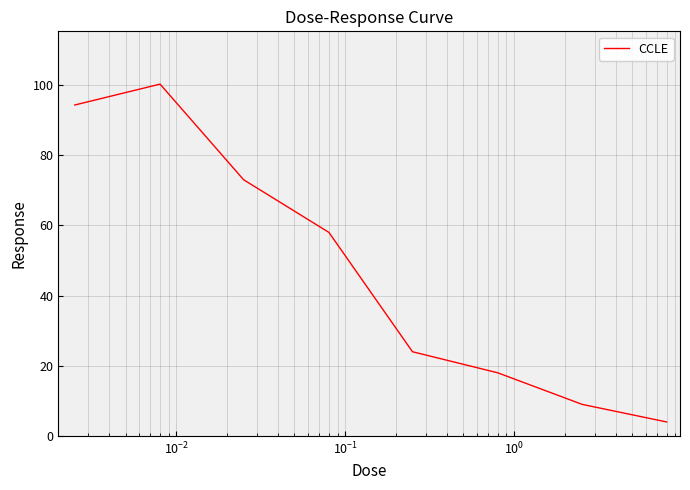

How many interior local peaks (higher than both neighbors) does the data have?

1